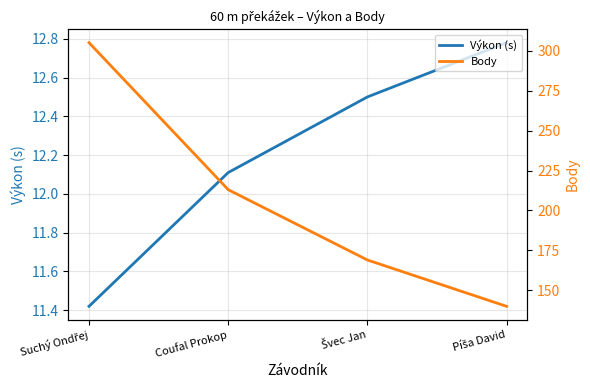

True or false: Výkon (s) and Body cross at least once.

False